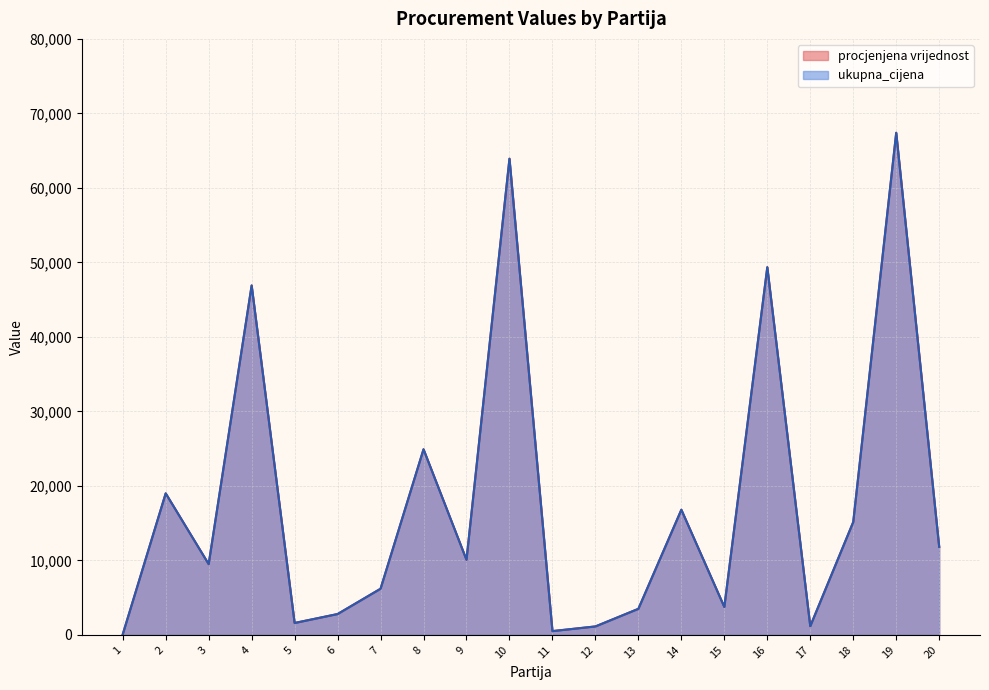

The ukupna_cijena series shows 15150.0 at 18. True or false?

True